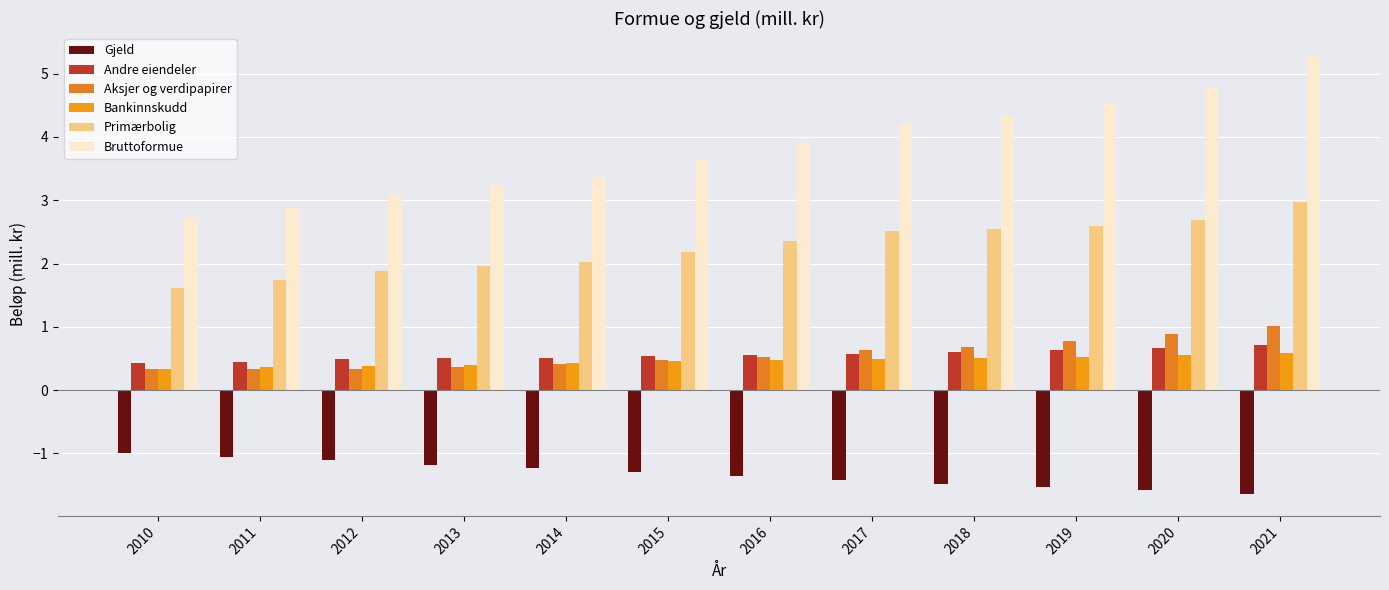

Is it true that Bruttoformue equals 3.2 at 2013?

True